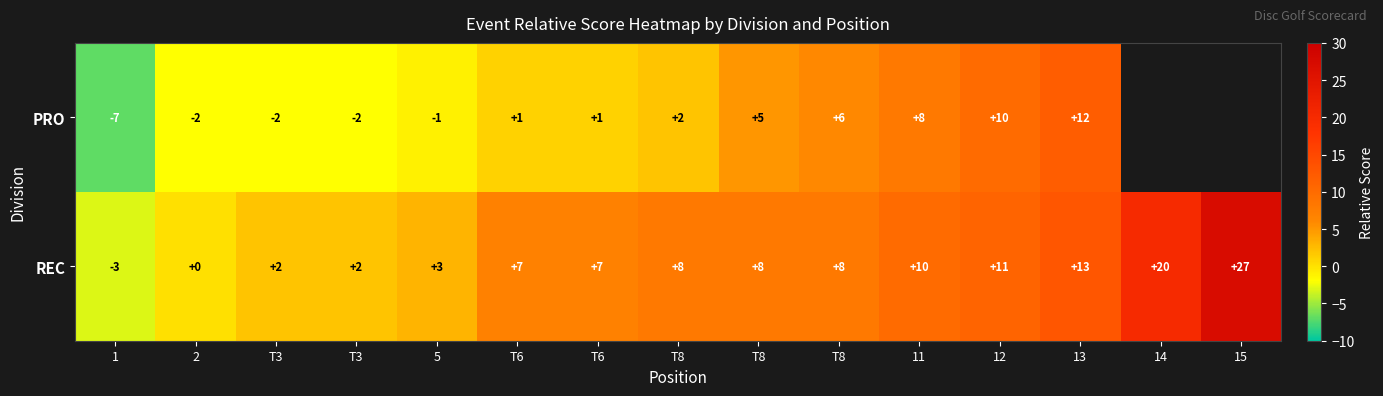

How many negative values does the REC series have?

1